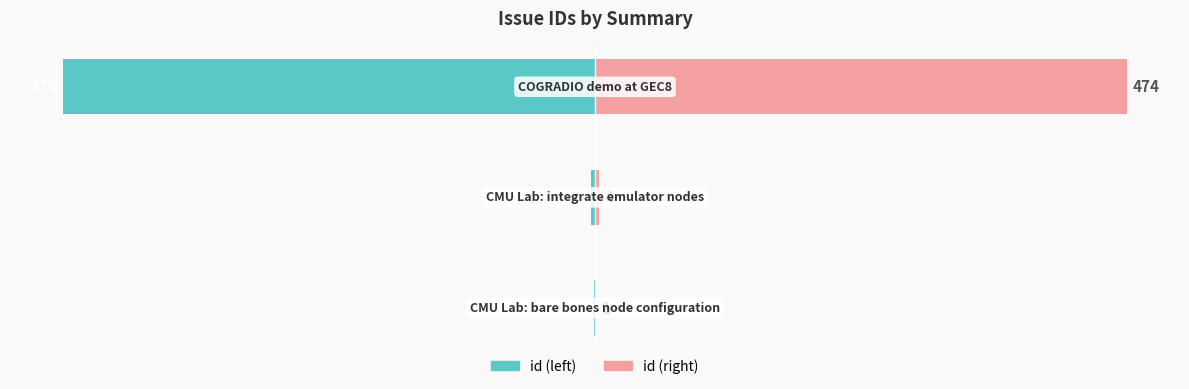

Reading left to right, what are all the values shown in this chart?

id (left): 0=-1	1=-4	2=-474
id (right): 0=1	1=4	2=474